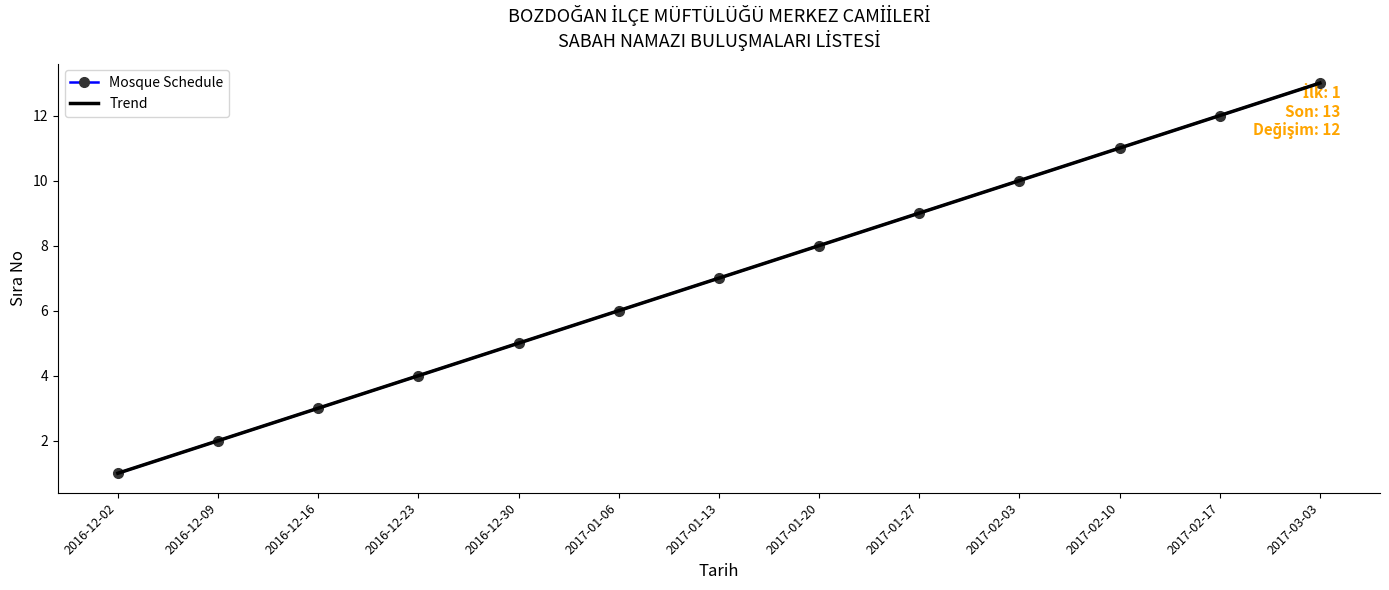

What is the average value of the Trend series?

7.0